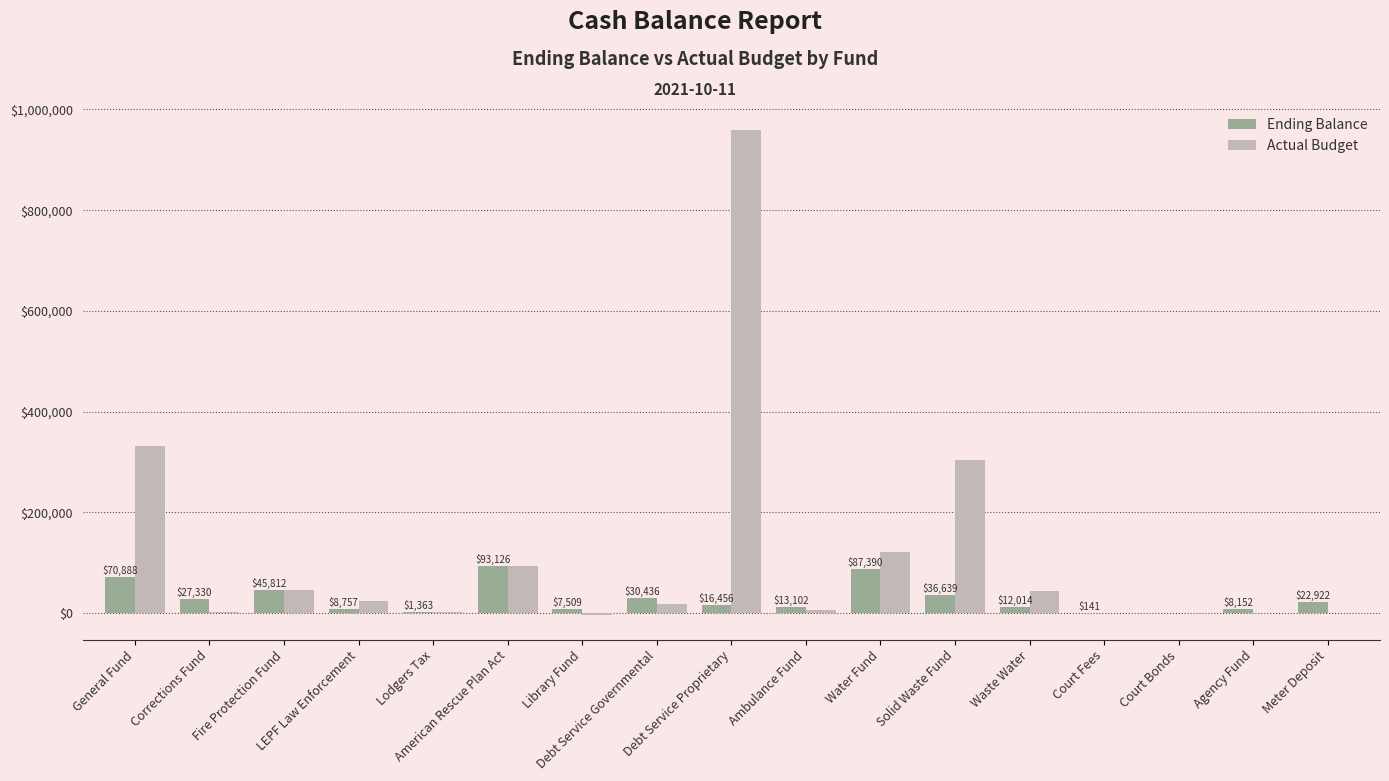

What is the maximum value shown in the chart?

959216.3